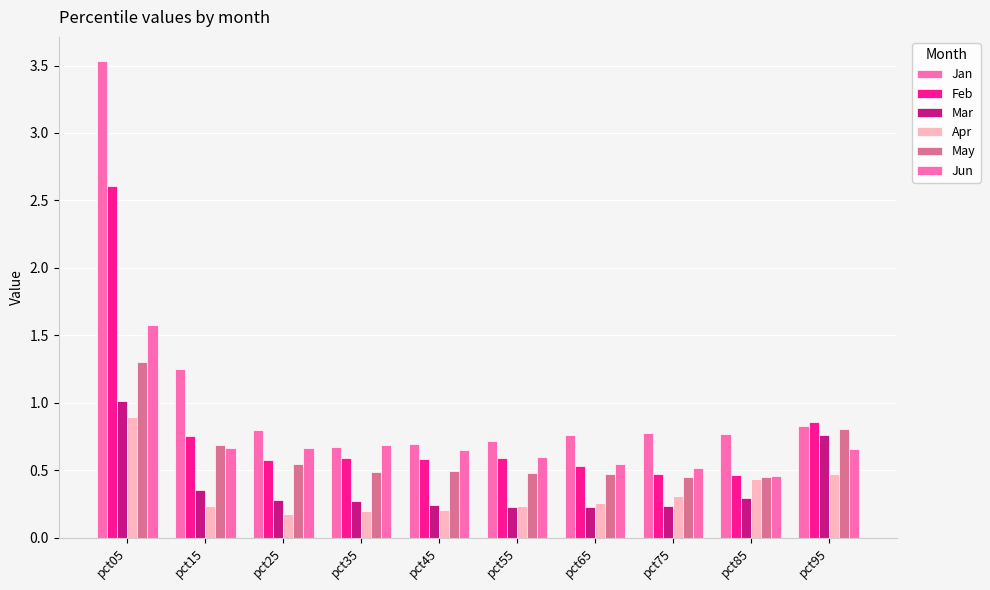

Is it true that Jun equals 1.1 at pct05?

False